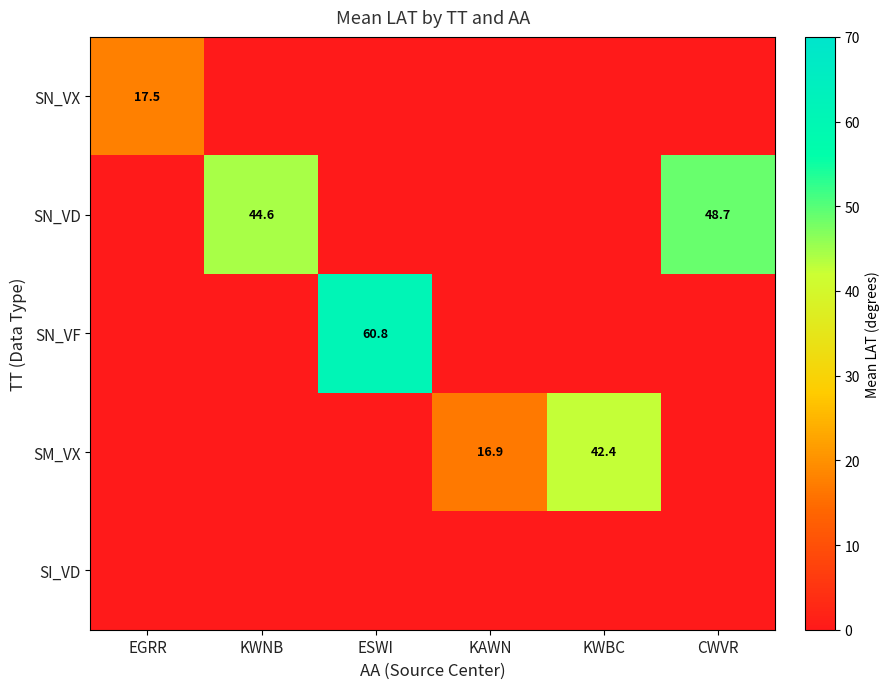

The value of SN_VF at ESWI is 60.8. True or false?

True